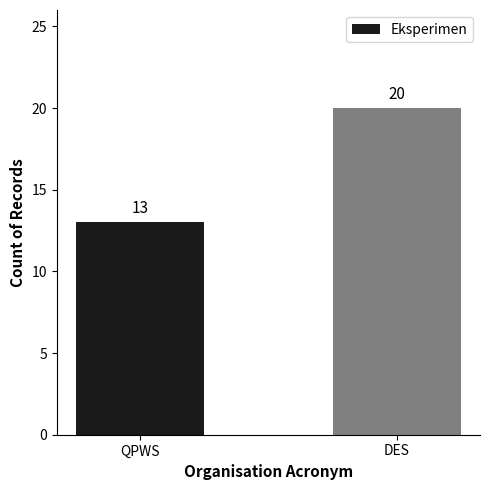

Reading left to right, extract all data points from this chart.

QPWS=13	DES=20